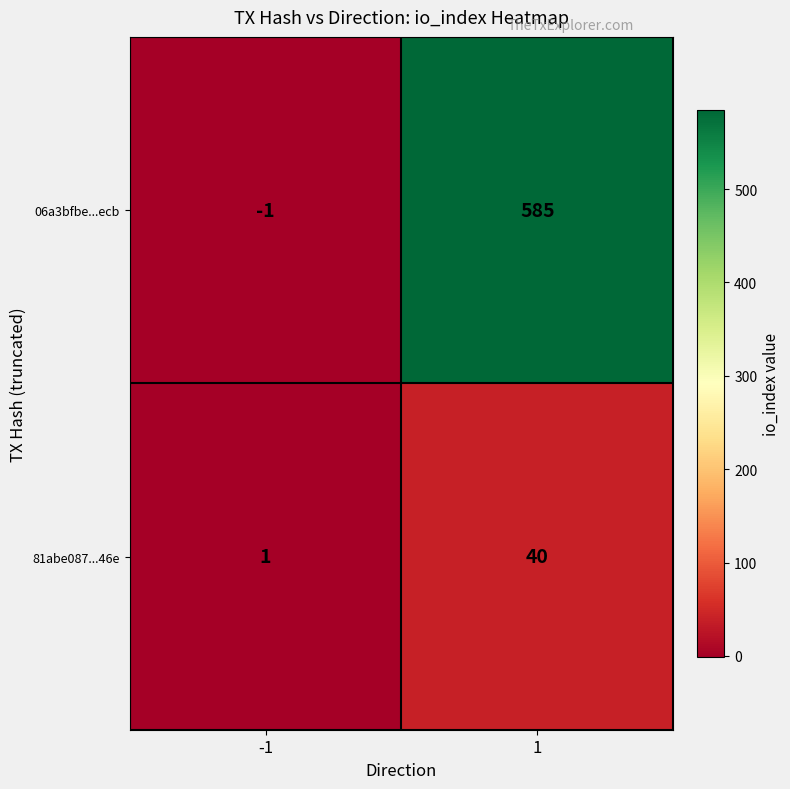

Is it true that 06a3bfbe...ecb equals 253 at 1?

False